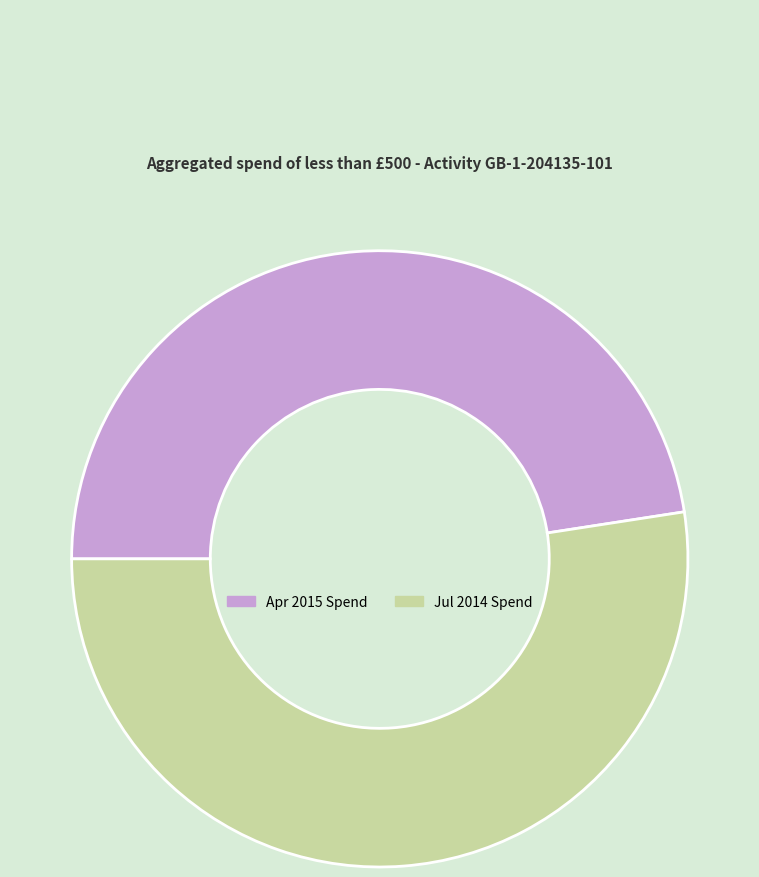

Do Jul 2014 Spend and Apr 2015 Spend together represent more than half of the pie?

Yes